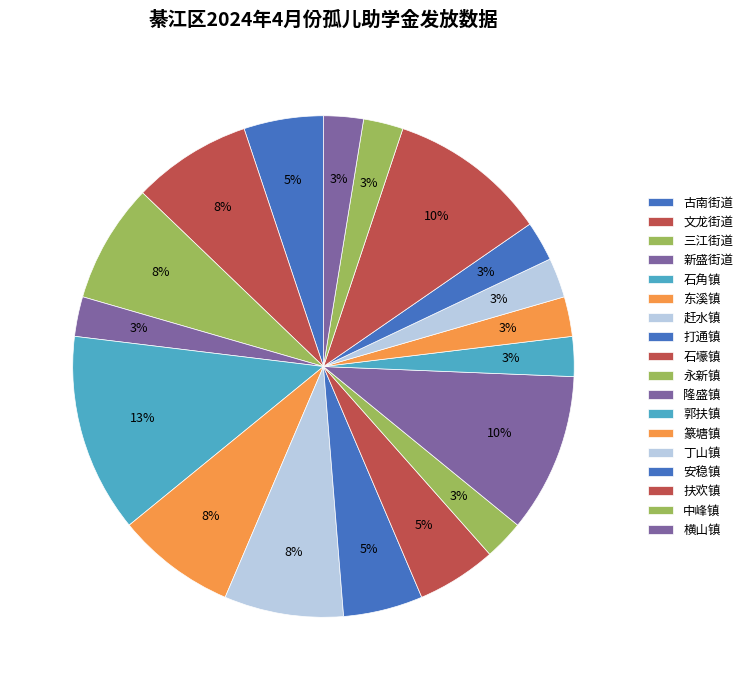

To the nearest percent, what is the combined percentage of 三江街道 and 横山镇?

10%